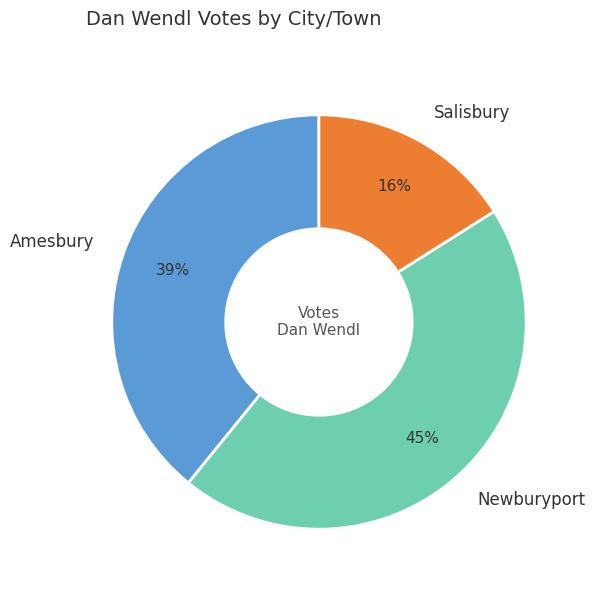

To the nearest percent, what percentage of the pie is Newburyport?

45%